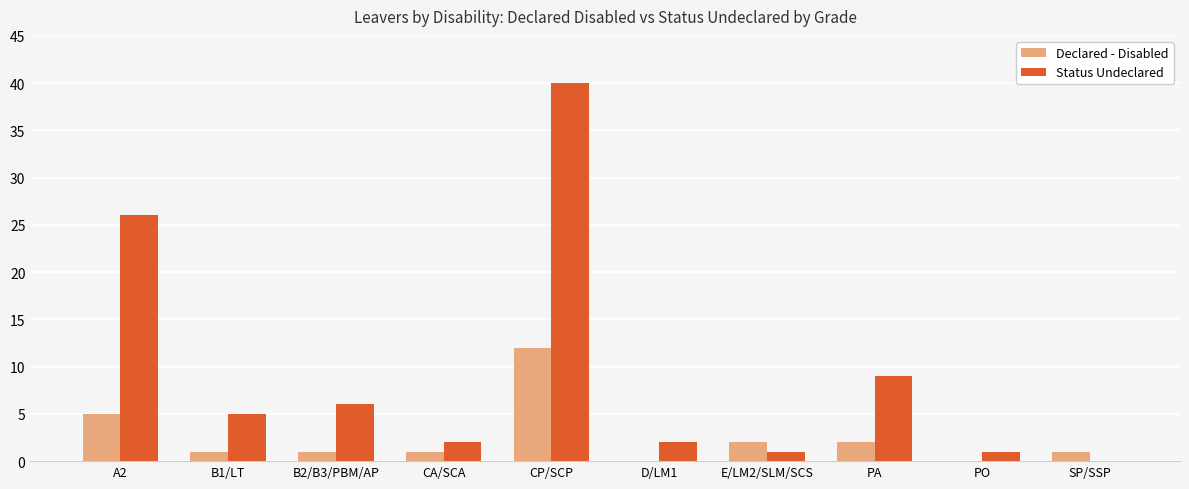

The value of Status Undeclared at E/LM2/SLM/SCS is 1. True or false?

True